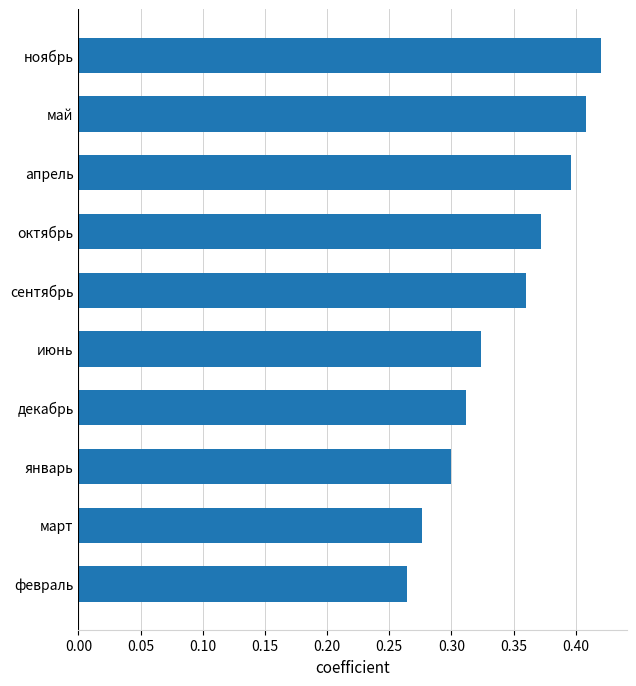

Count the values in the range 0 to 1.

10